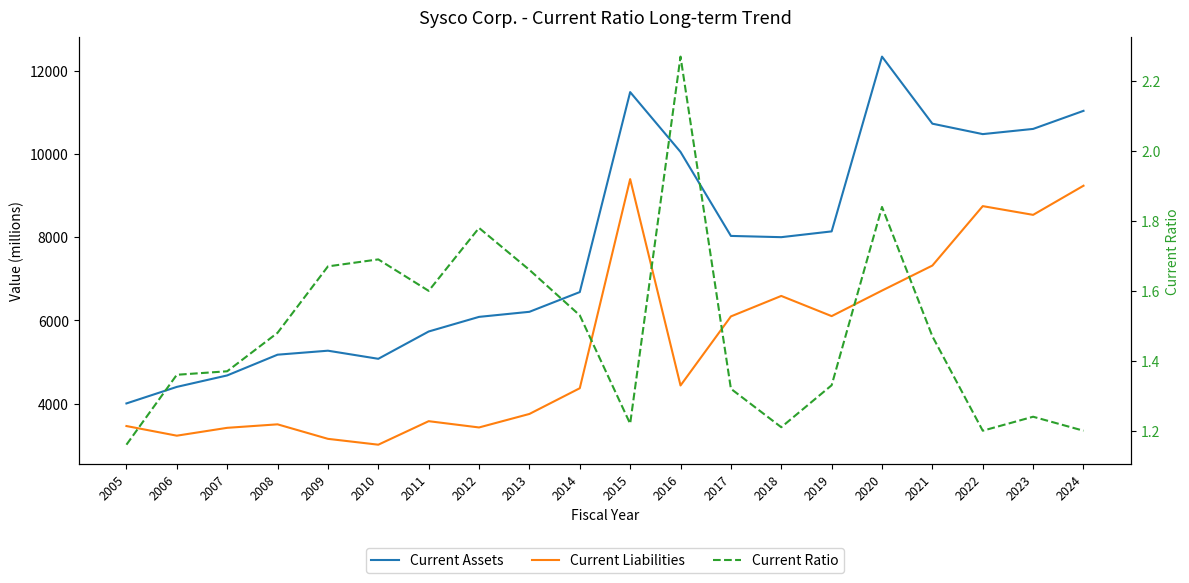

At how many categories does at least one series exceed 3933?

20